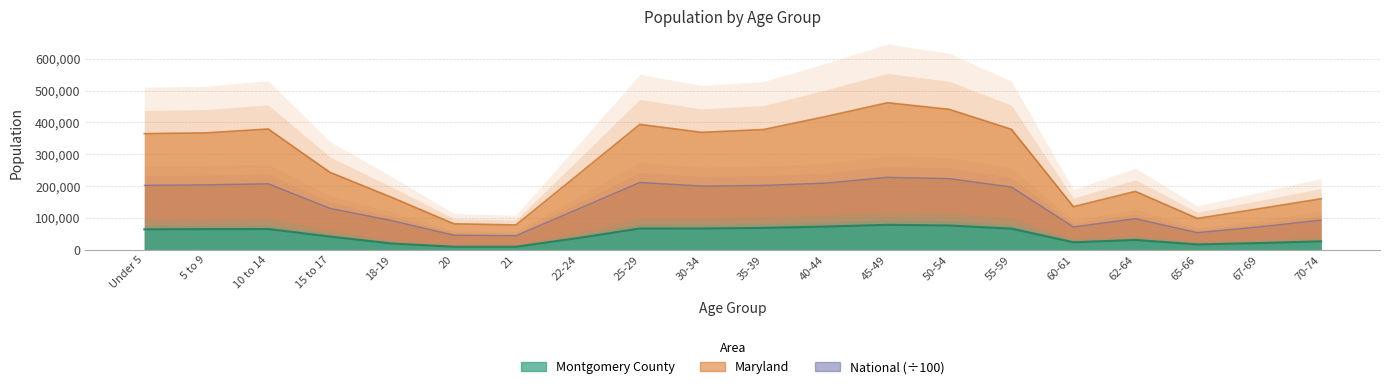

What is the value of the Maryland point at the 20th from the left?

159761.0